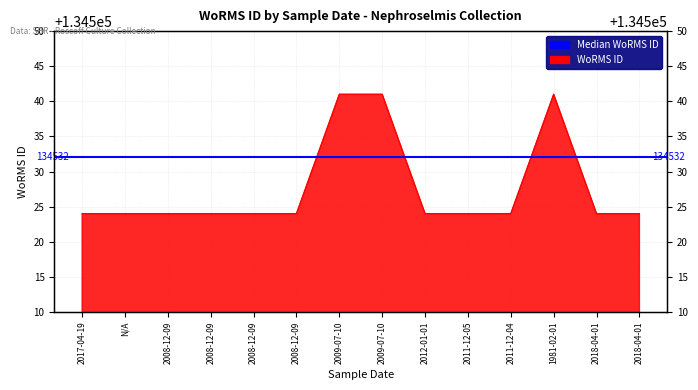

What is the value of the 9th point from the left?

134524